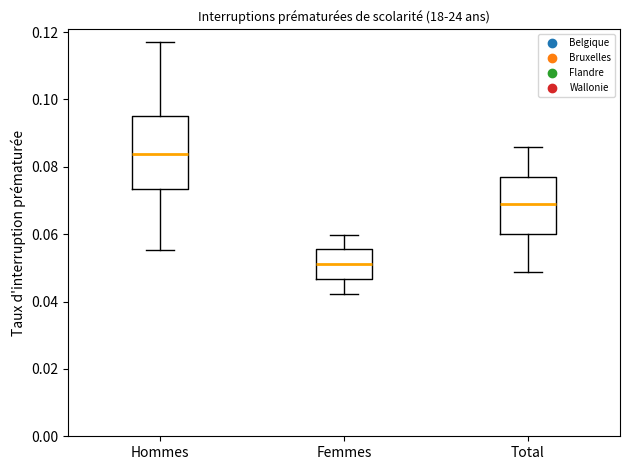

Reading left to right, read every box against the y-axis: the position of its median line, the range the box covers, and the ends of its whiskers. The values are not printed on the chart, so give them approximately, as read against the axis.

Hommes: median 0.084, box 0.074 to 0.096, whiskers 0.056 to 0.118
Femmes: median 0.052, box 0.046 to 0.056, whiskers 0.042 to 0.060
Total: median 0.068, box 0.060 to 0.076, whiskers 0.048 to 0.086